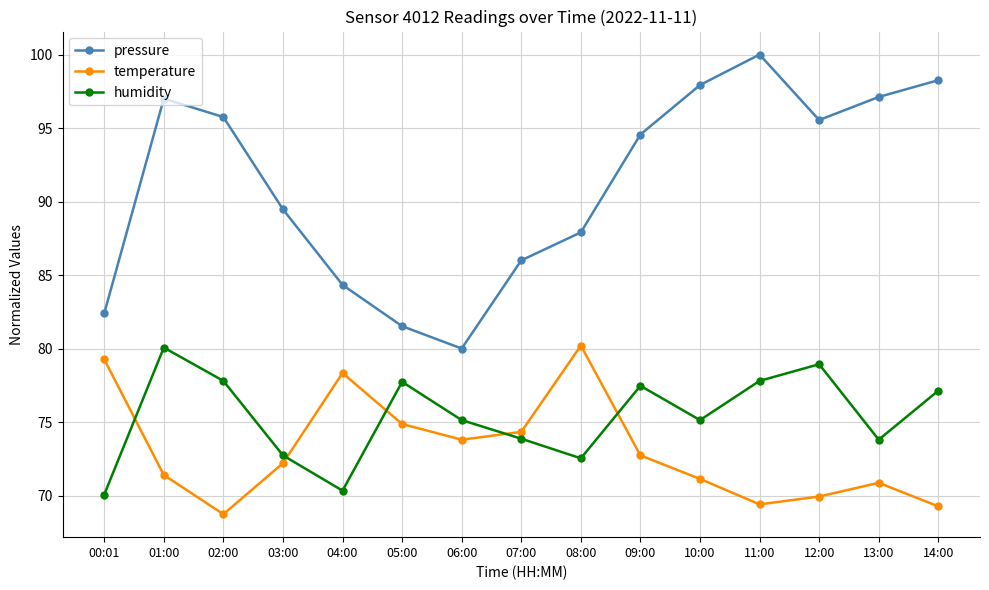

What is the difference between the maximum and minimum values in the pressure series?

20.0